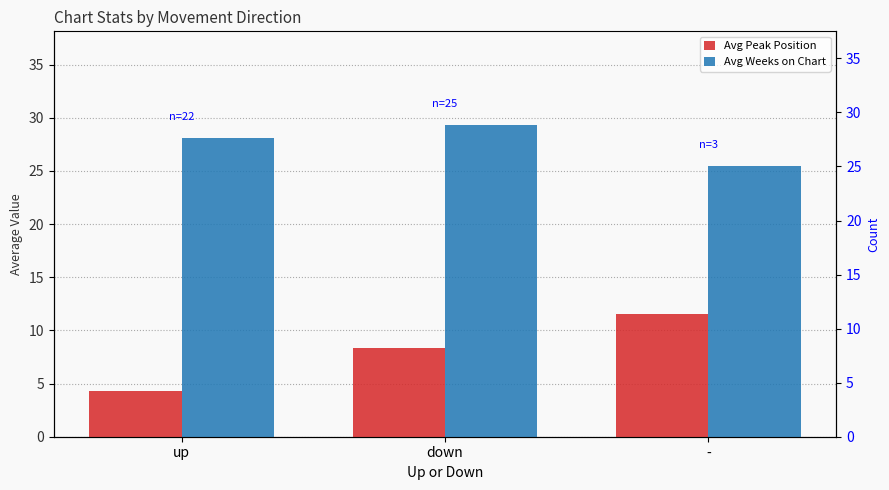

Which series has the largest total across all categories?

Avg Weeks on Chart